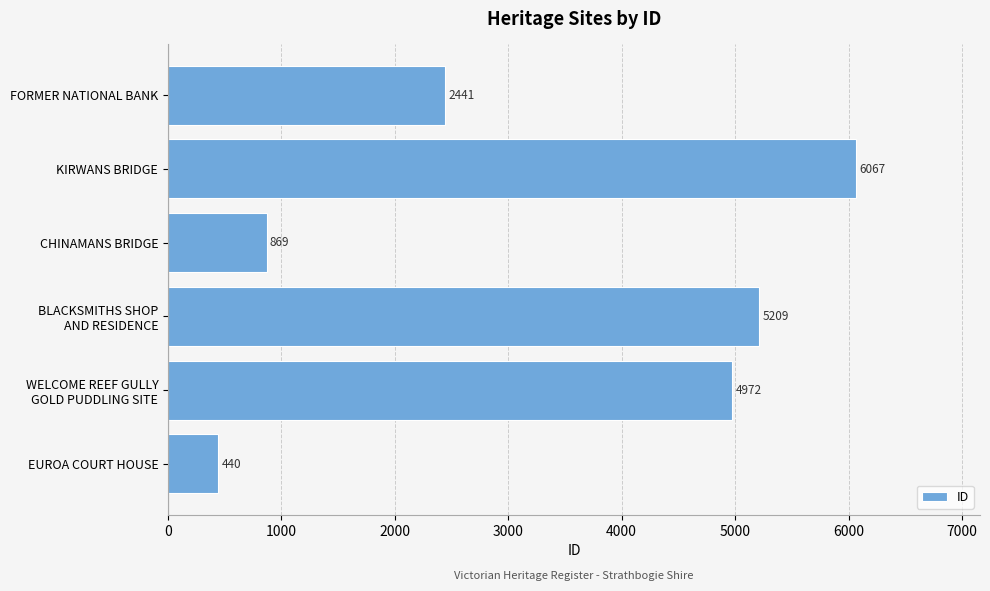

What is the maximum value shown in the chart?

6067